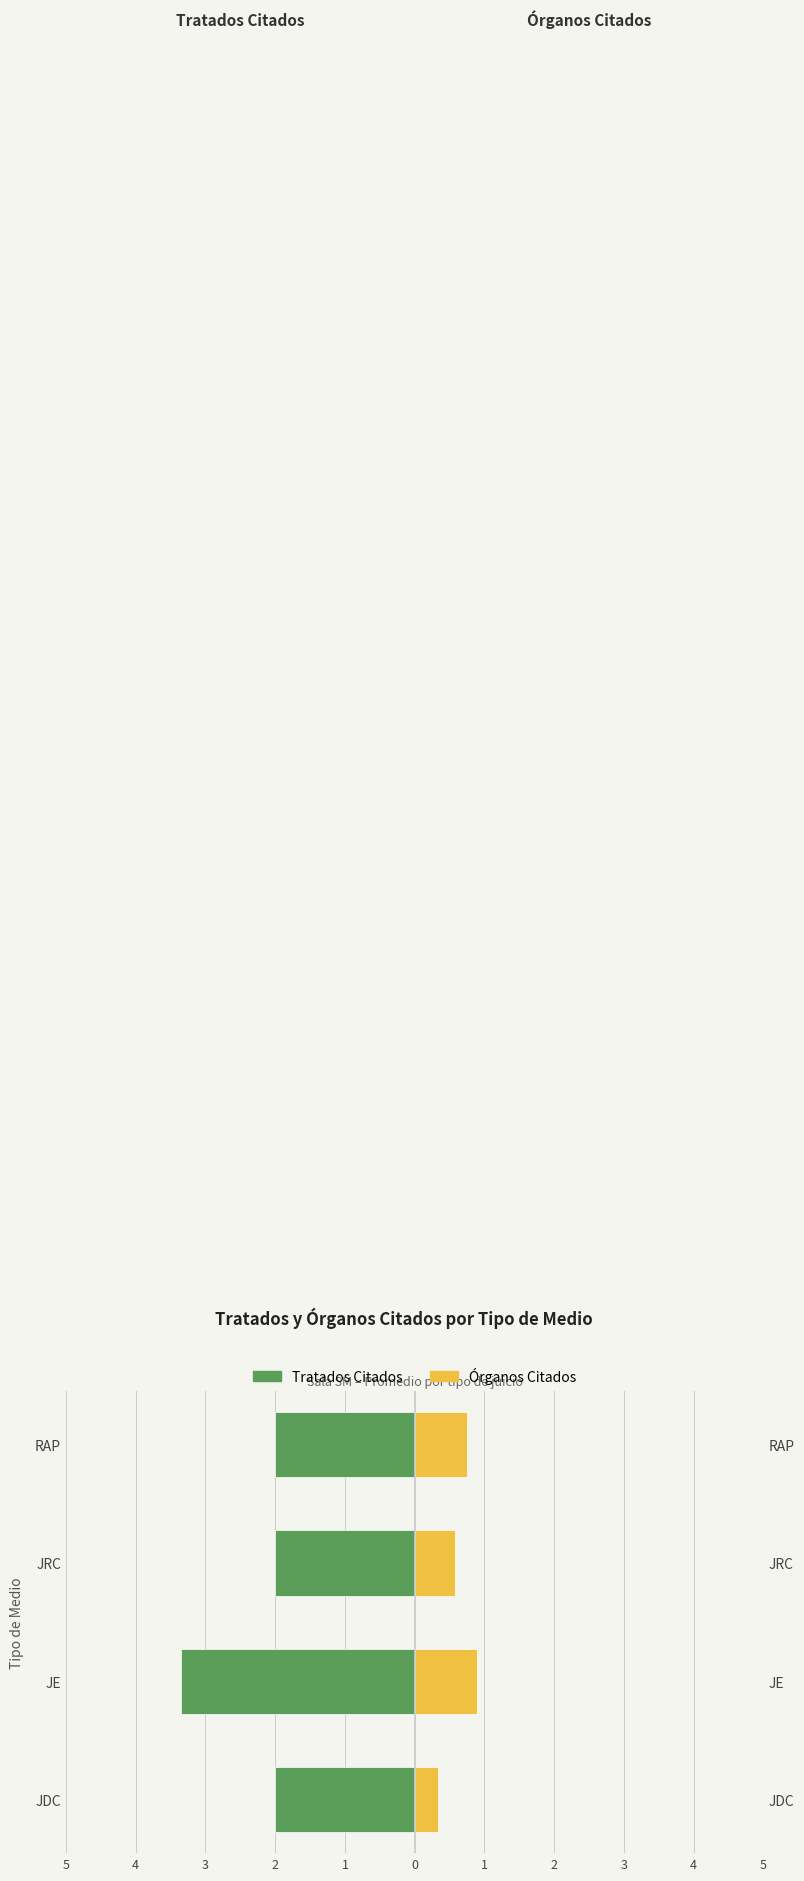

Are the bars grouped side by side (vs. stacked)?

Yes